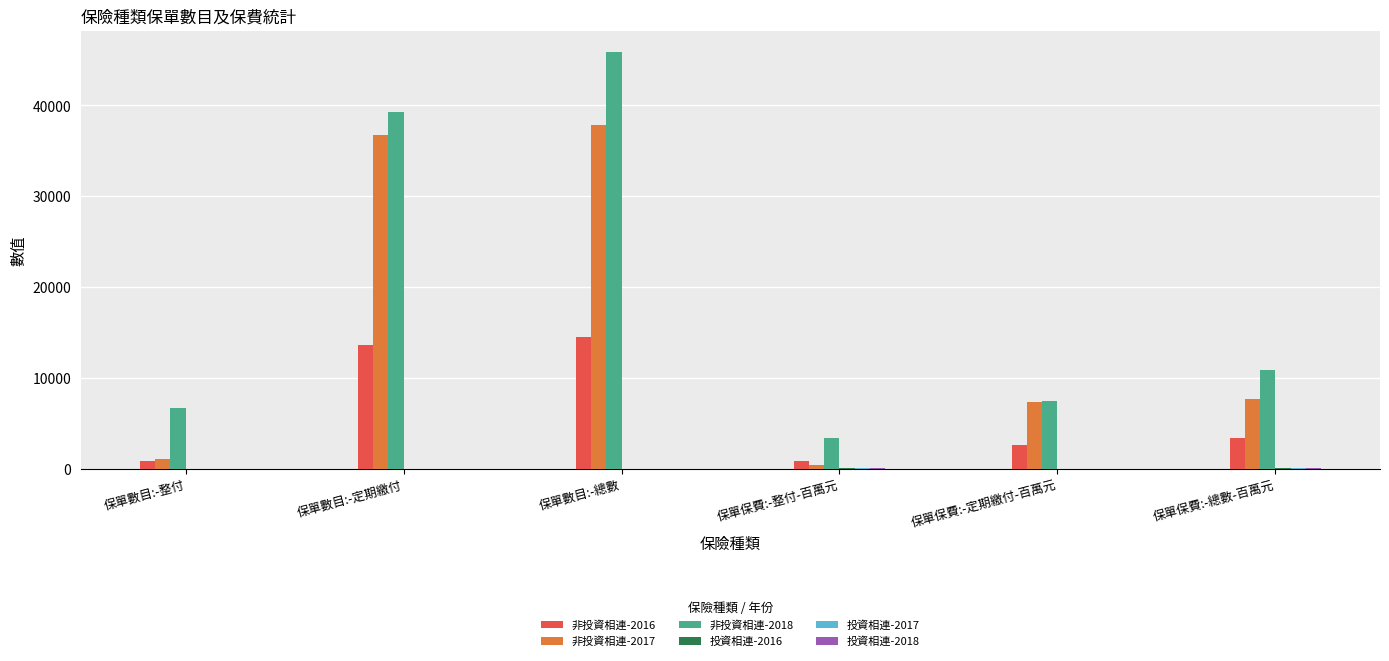

What is the total value across all series at 保單數目:-總數?

98172.0